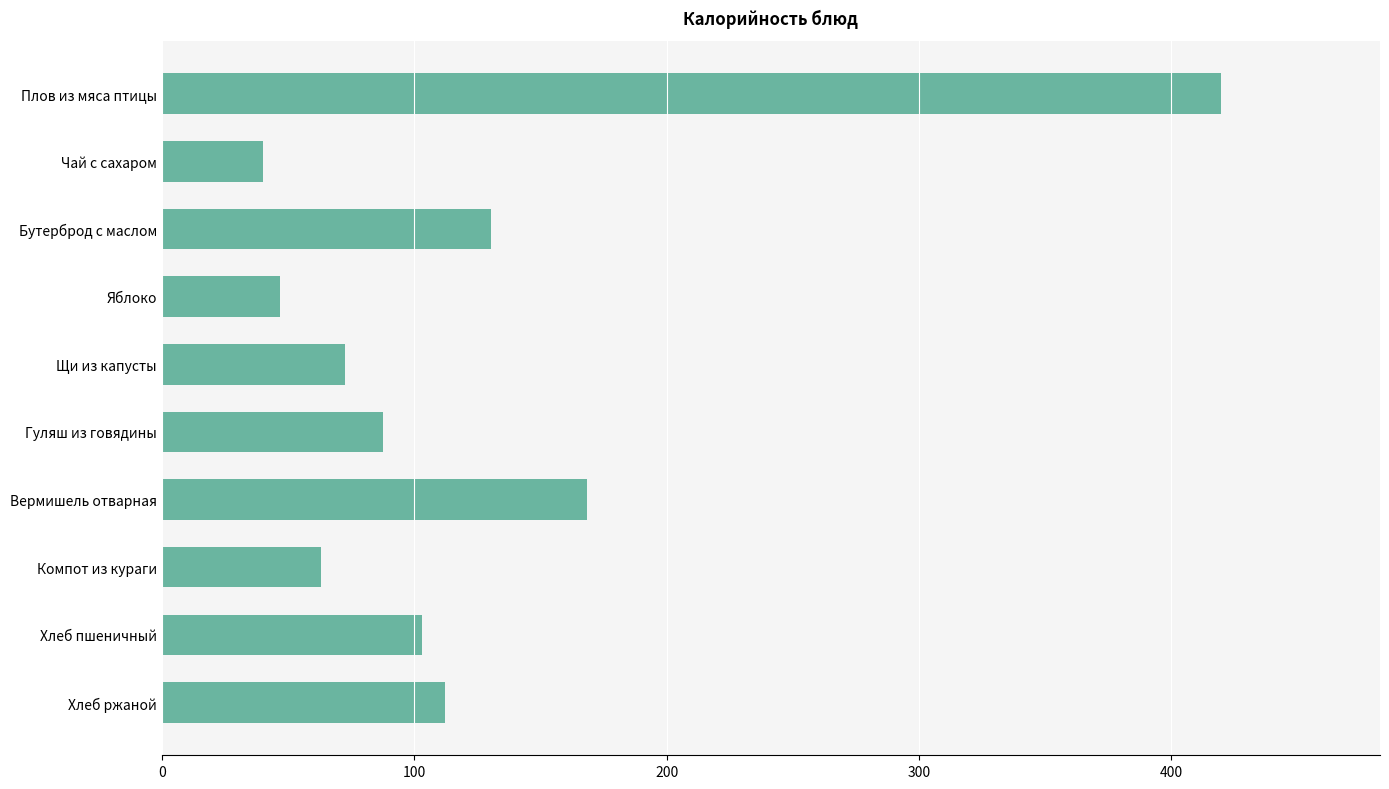

What is the difference between the second highest and minimum values?

128.5